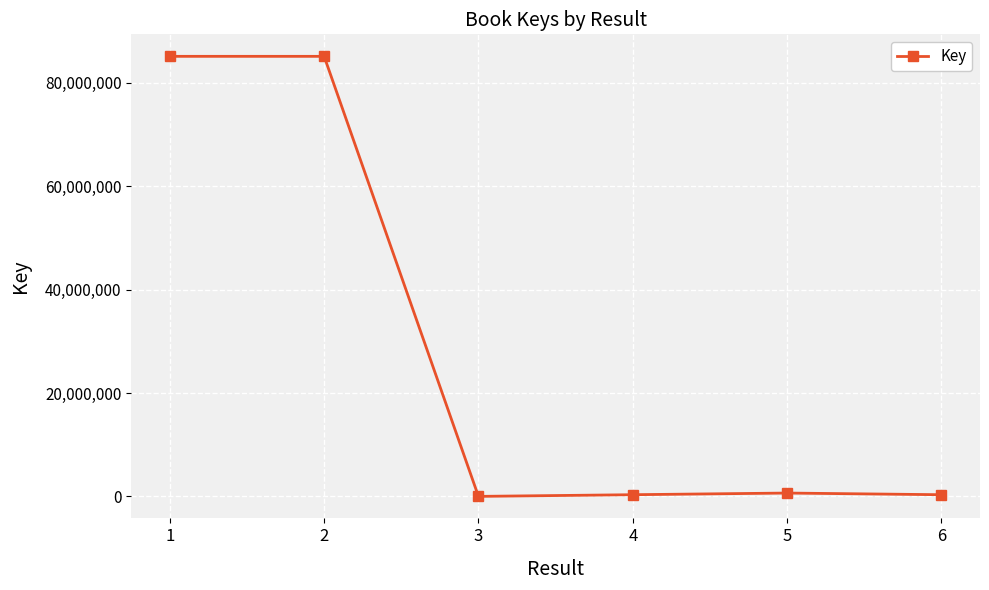

What is the sum of the values at 2 and 6?

85410180